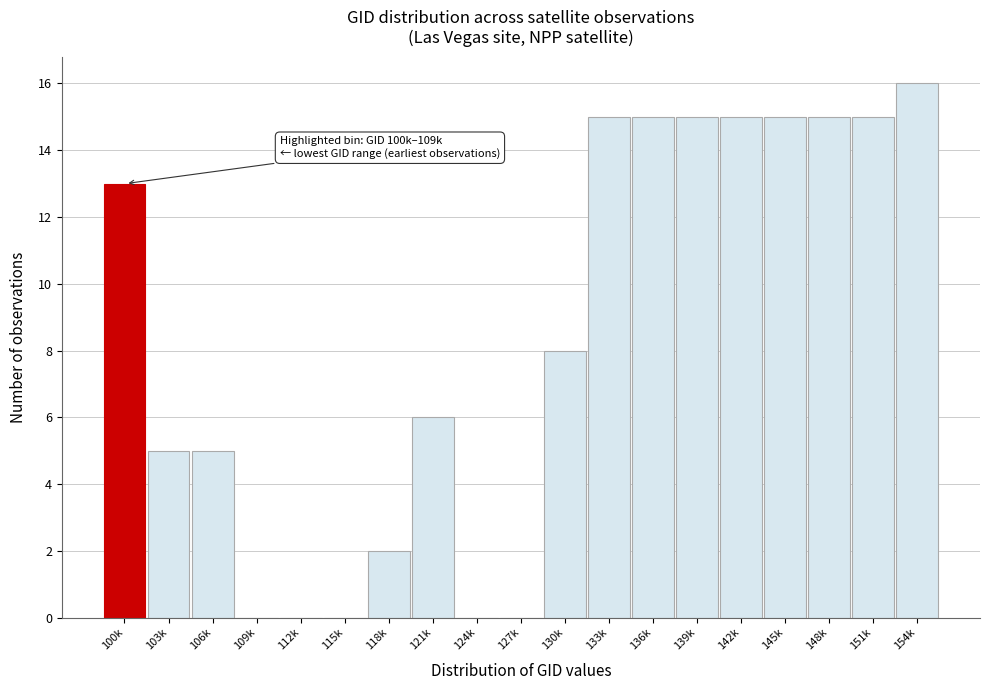

Reading right to left, list all the values displayed in this chart.

154k=16	151k=15	148k=15	145k=15	142k=15	139k=15	136k=15	133k=15	130k=8	127k=0	124k=0	121k=6	118k=2	115k=0	112k=0	109k=0	106k=5	103k=5	100k=13